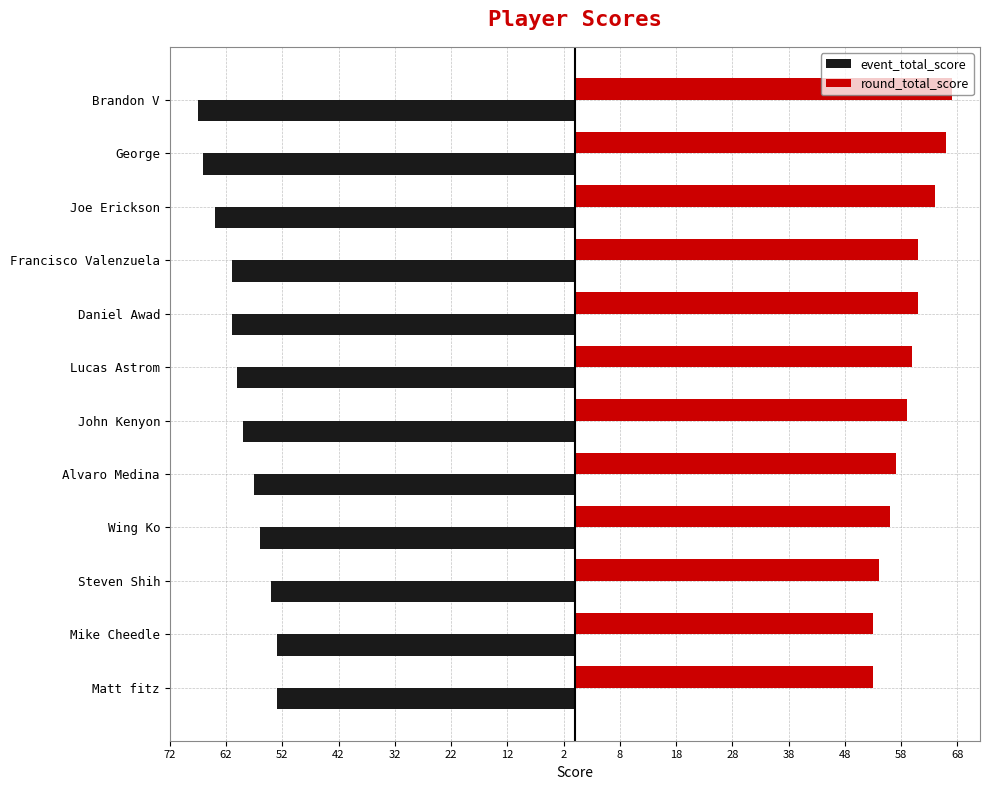

What are all the series names shown in the legend?

event_total_score, round_total_score